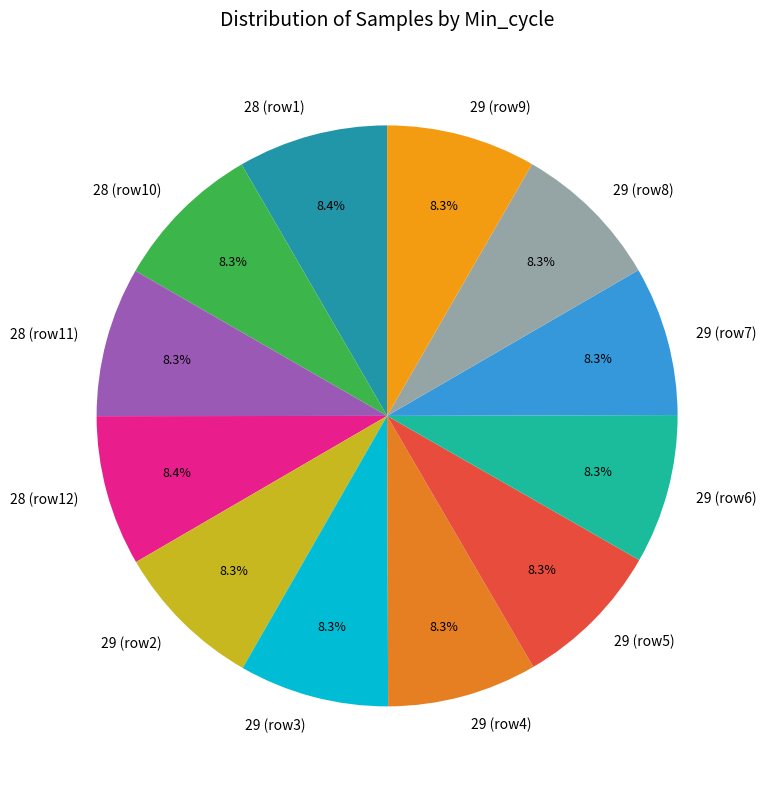

Does 29 (row3) account for over 50% of the chart?

No